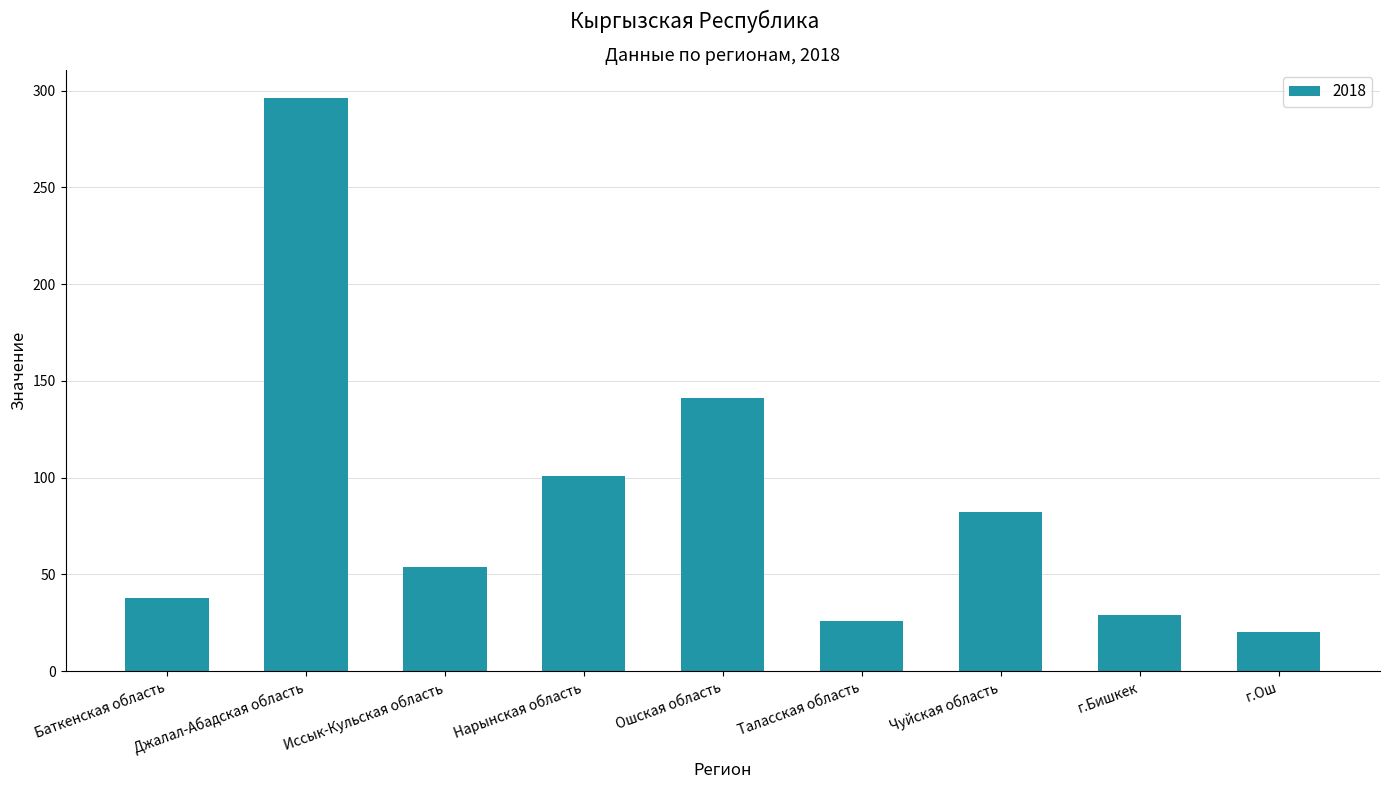

What is the value of the 7th bar from the left?

82